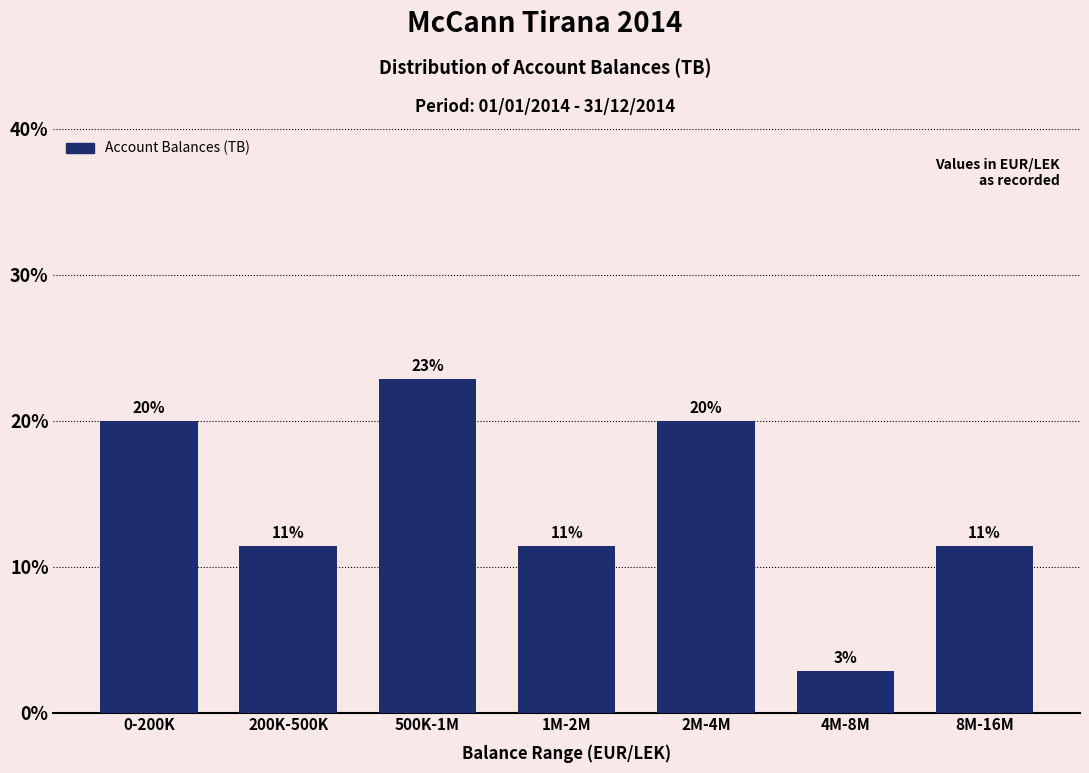

How many bars are there in total?

7